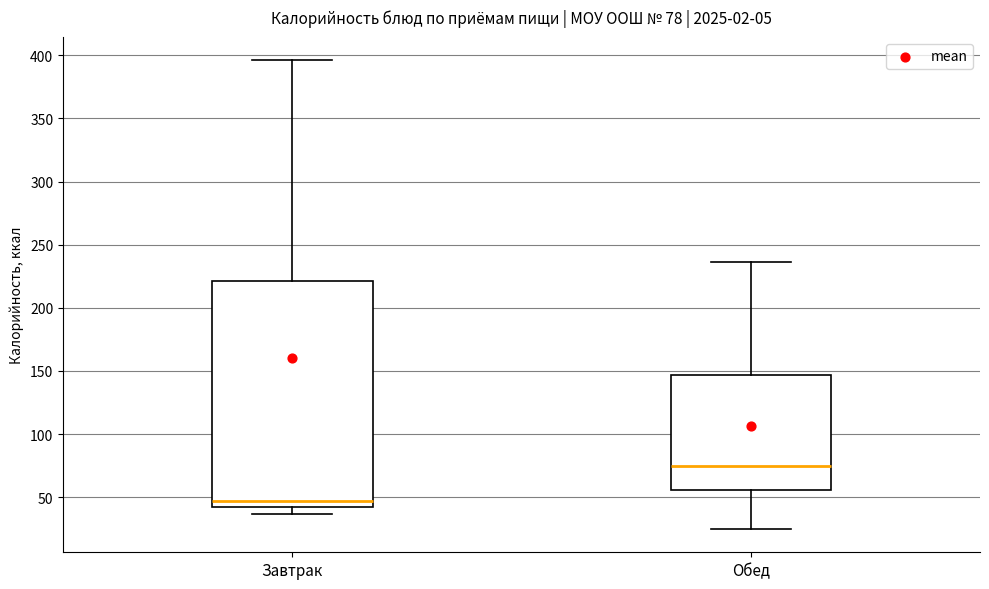

Which box's median line is the highest?

Обед